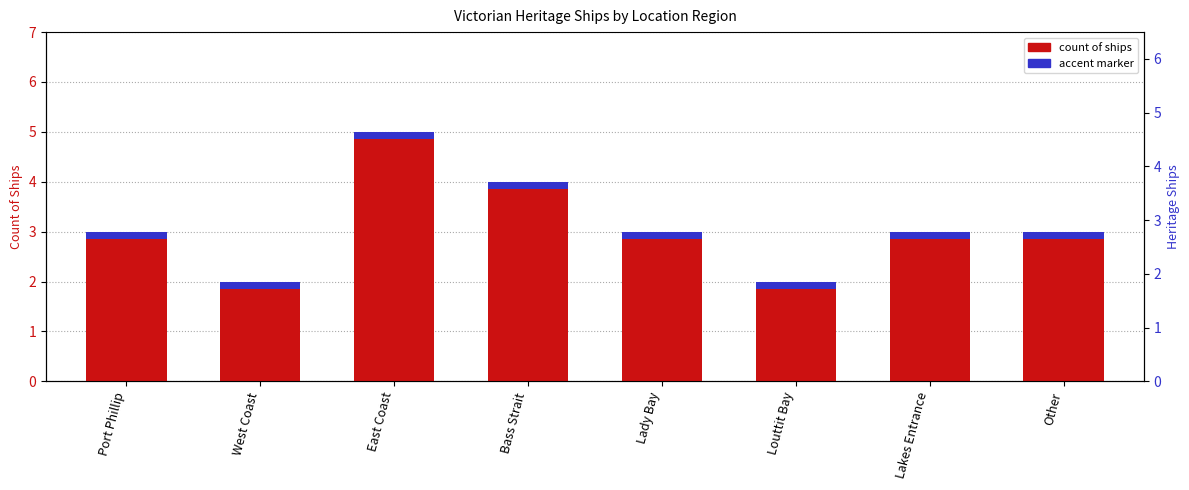

Rank the series at West Coast from highest to lowest value.

Count of Ships, Accent marker